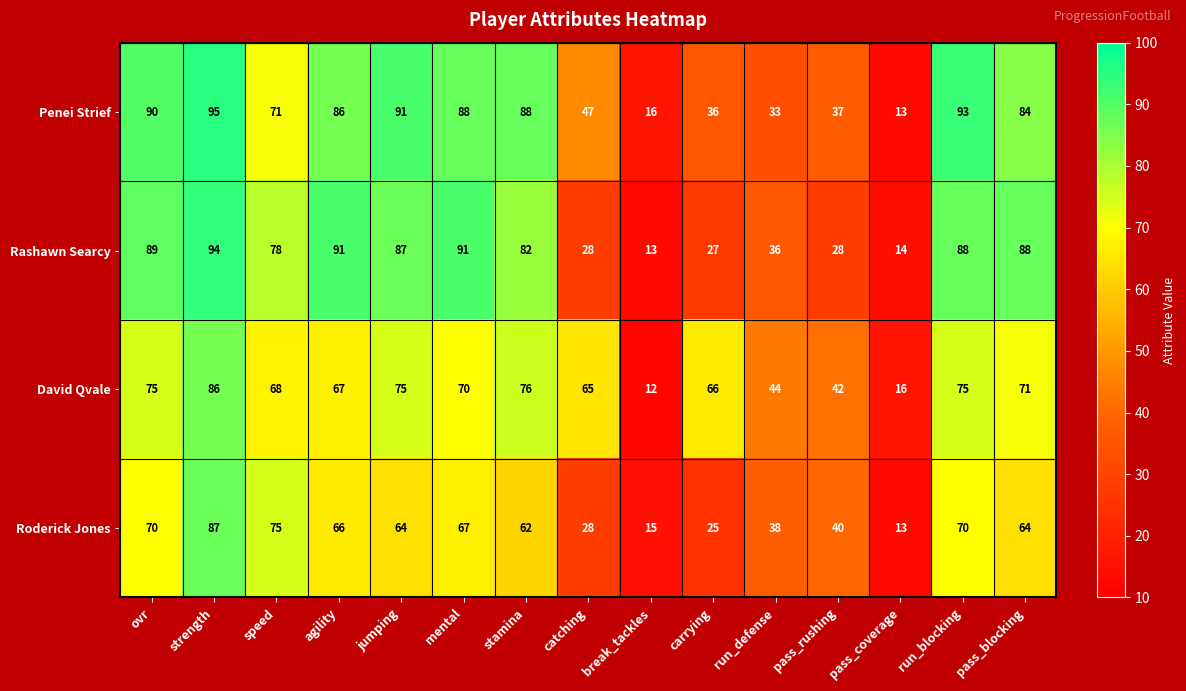

What is the difference between the maximum and minimum values in the Penei Strief series?

82